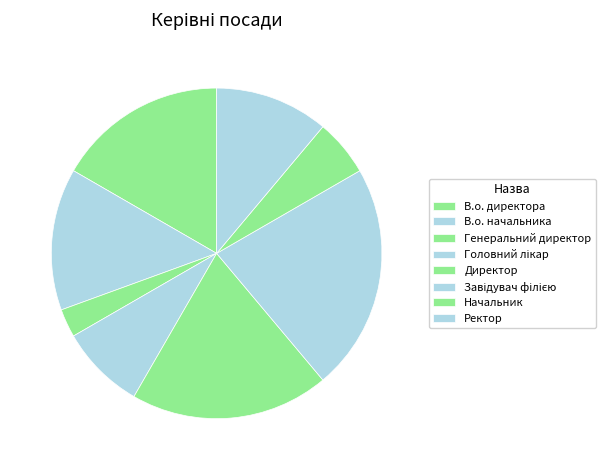

How many segments does this pie chart have?

8